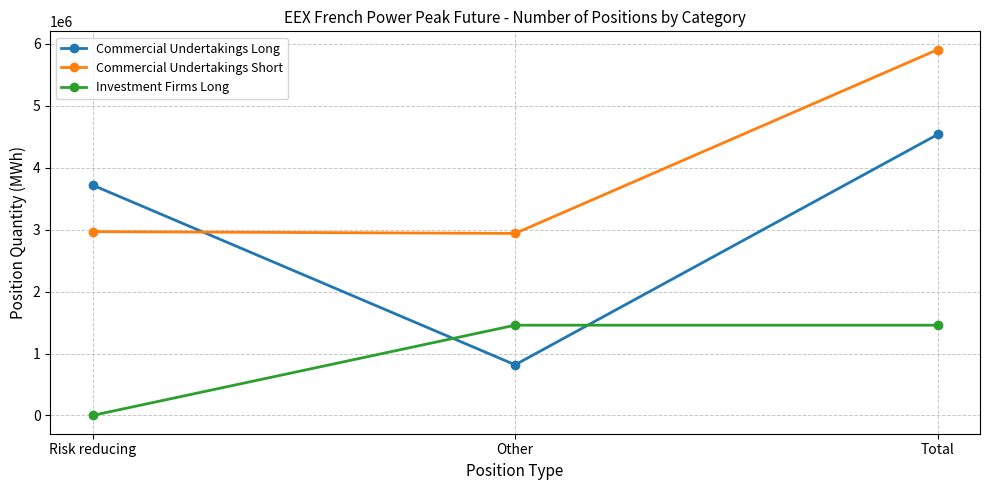

What is the label of the 1st point from the right?

Total